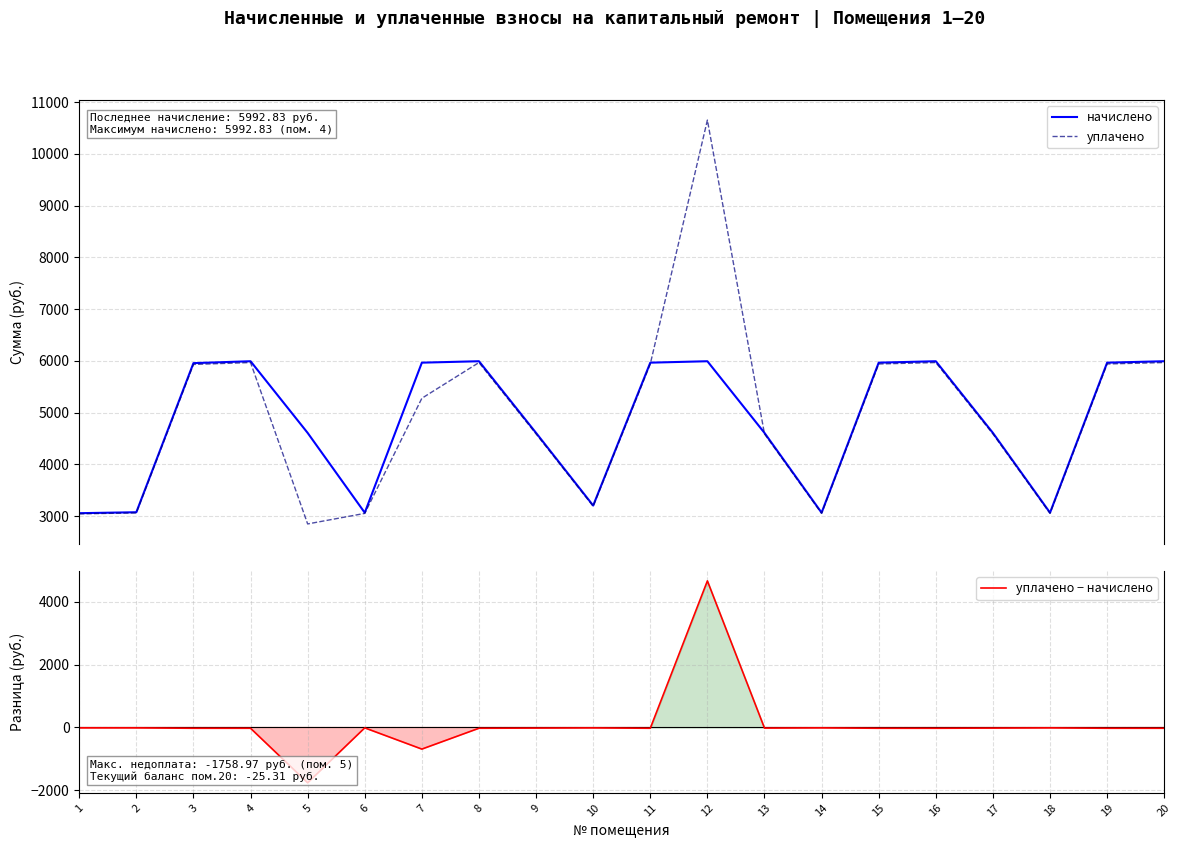

Where do начислено and уплачено first cross each other?

11 and 12